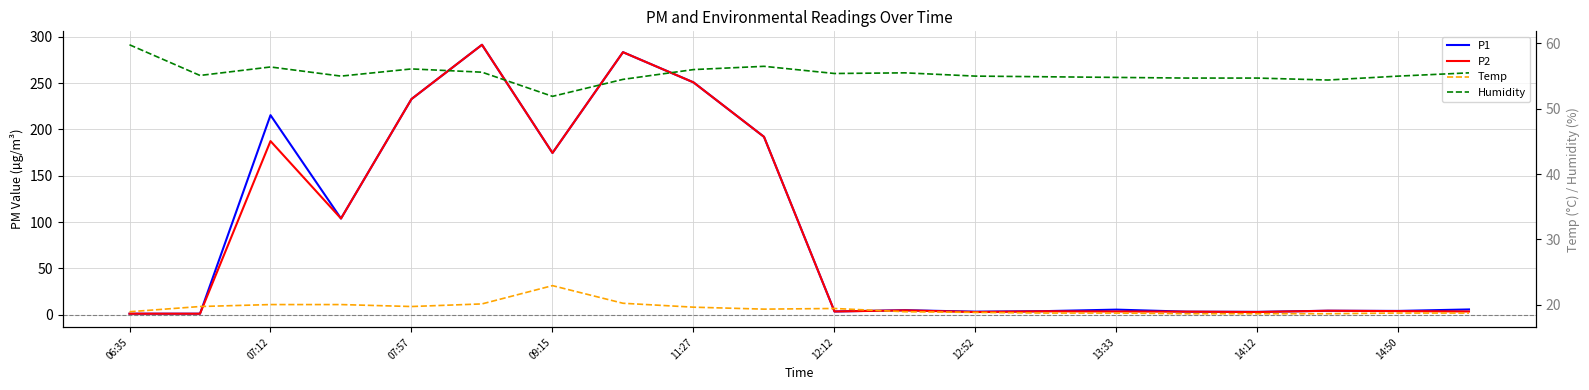

What is the approximate value of Temp at 12:12?

20.1